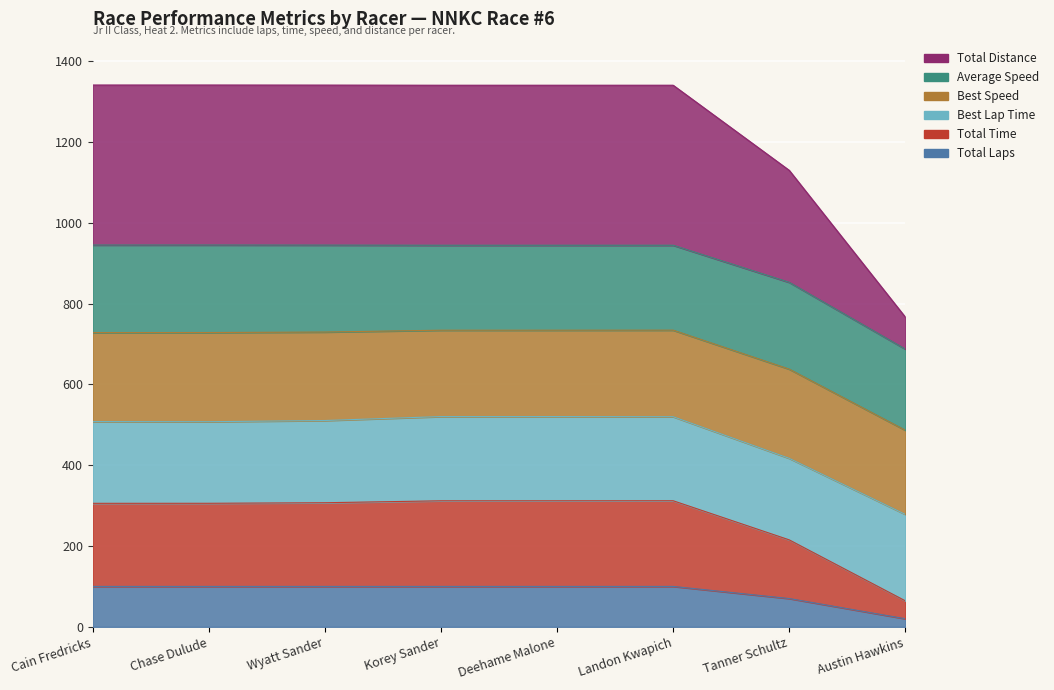

Is the value of Total Distance at Tanner Schultz greater than the value of Total Laps at Deehame Malone?

Yes